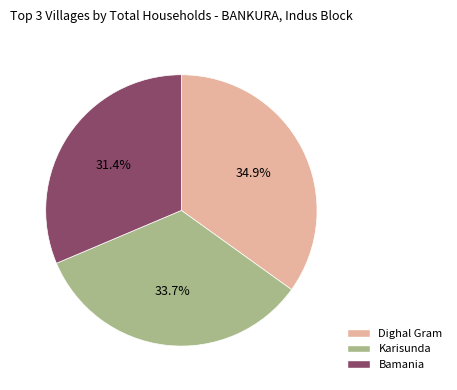

What is the ratio of the value at Karisunda to the value at Dighal Gram?

1.0